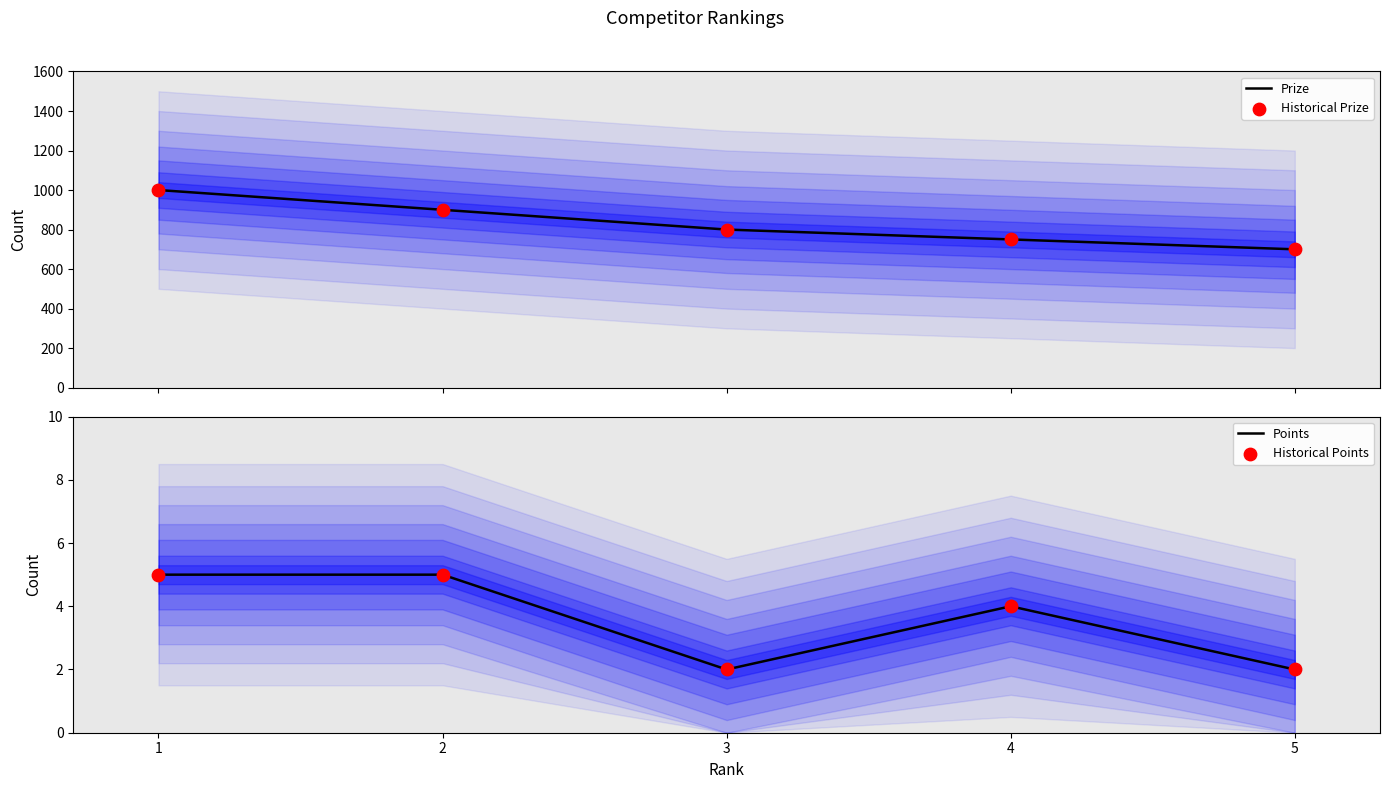

Which series reaches the minimum Y coordinate?

Points